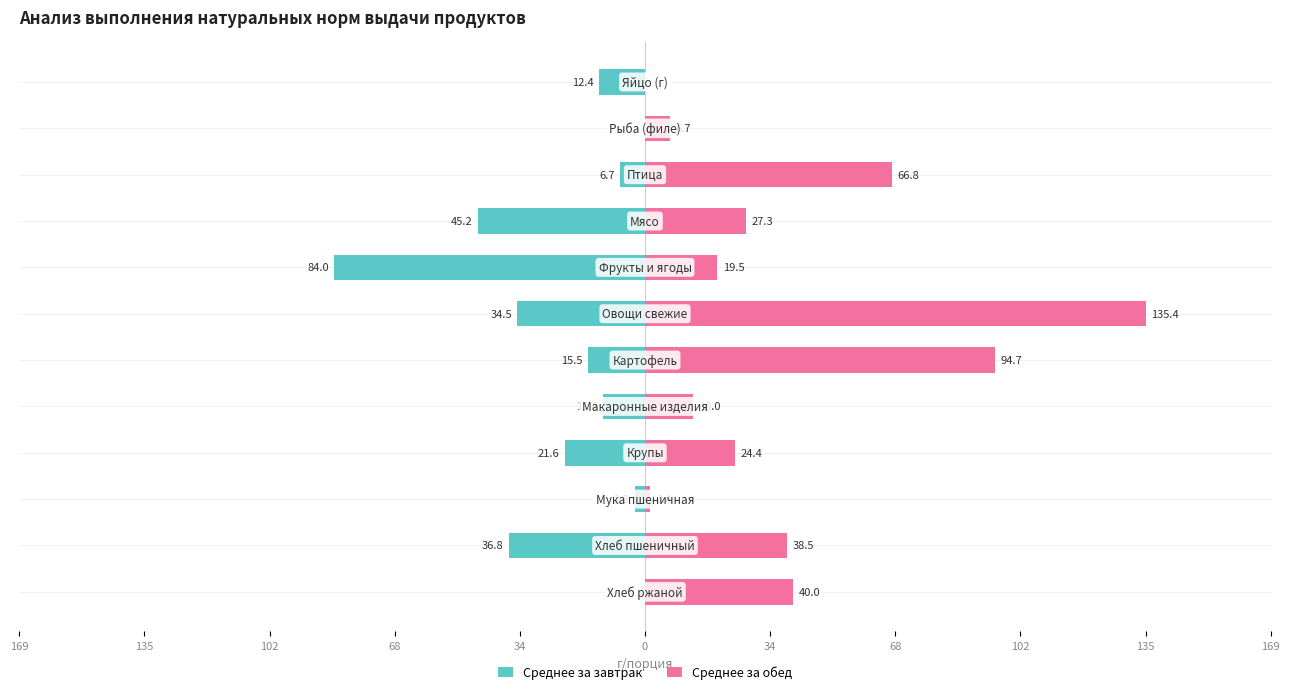

What is the maximum value shown in the chart?

135.4